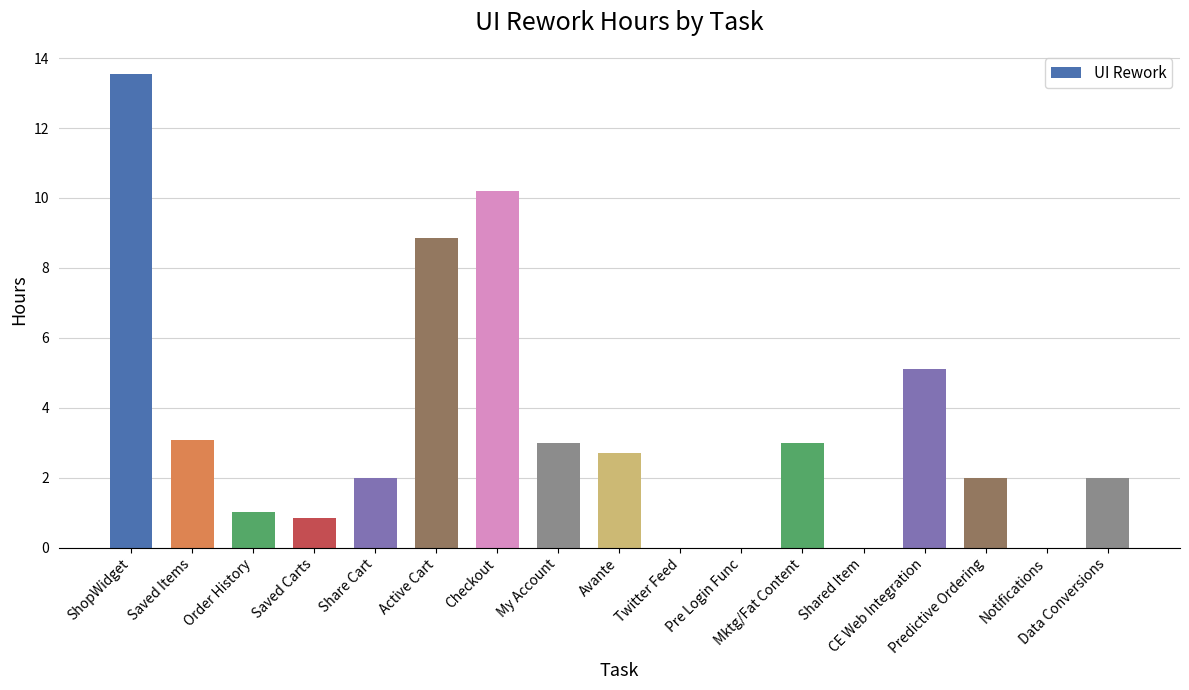

The chart shows a value of 3.6 at Active Cart. True or false?

False